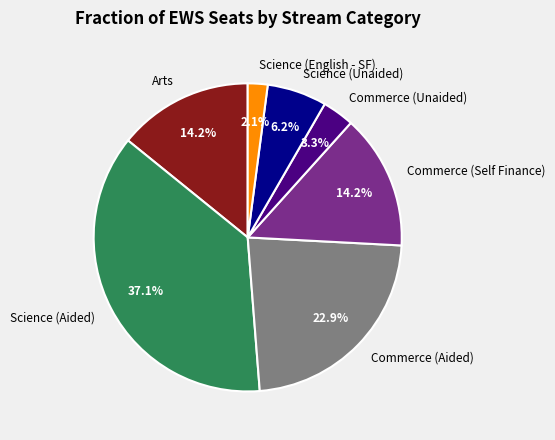

To the nearest percent, what is the difference between the largest and smallest slice percentages?

35%